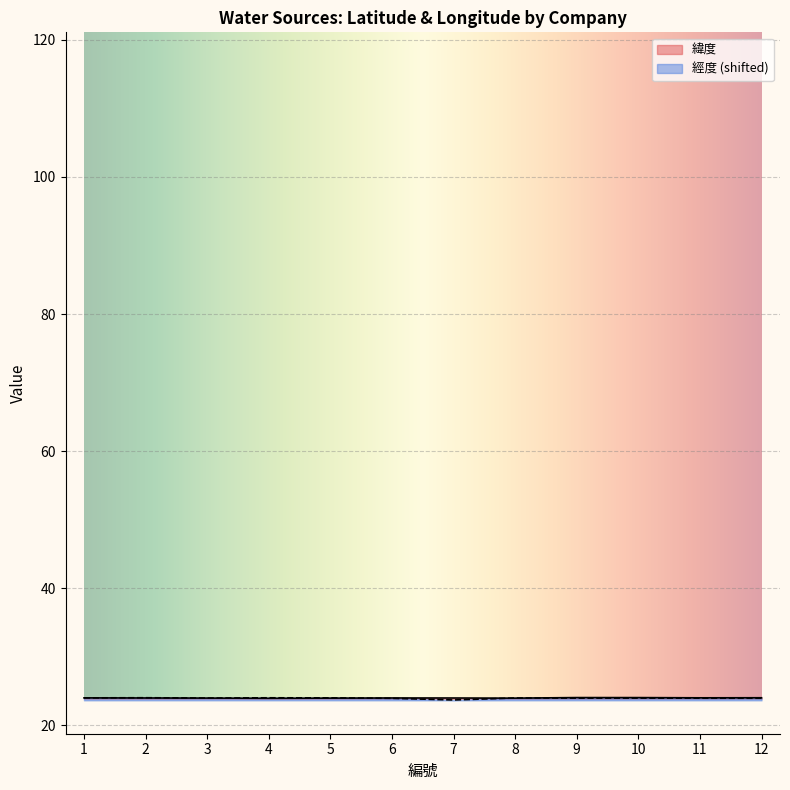

Is it true that 經度 equals 42.4 at 5?

False